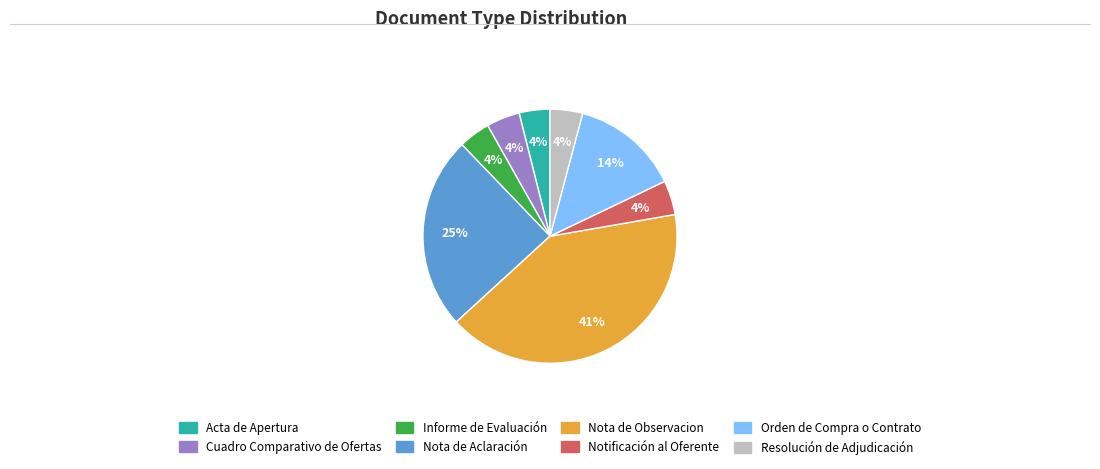

True or false: Cuadro Comparativo de Ofertas accounts for 4% of the total.

True